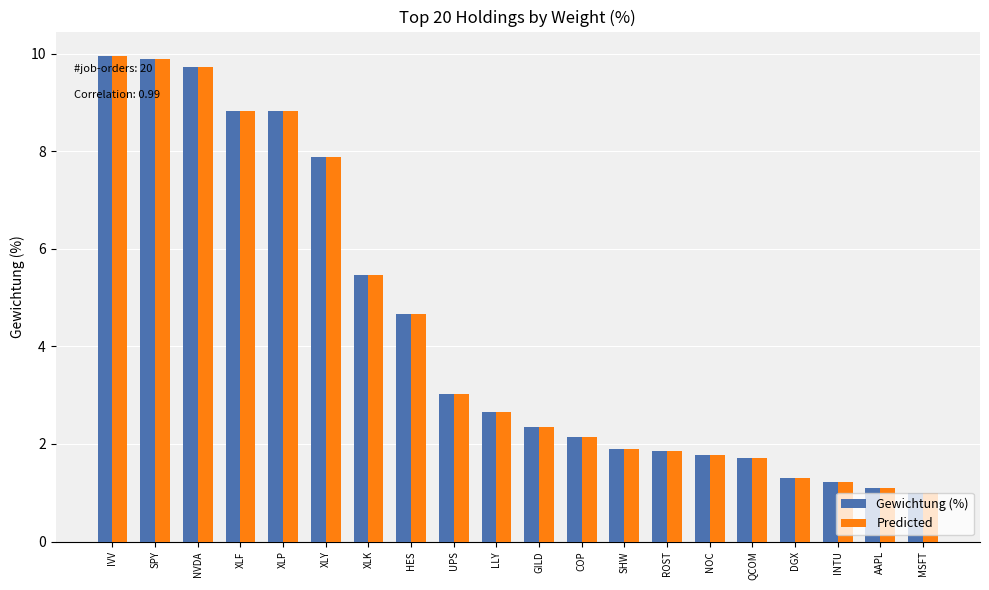

What position from the left is INTU?

18